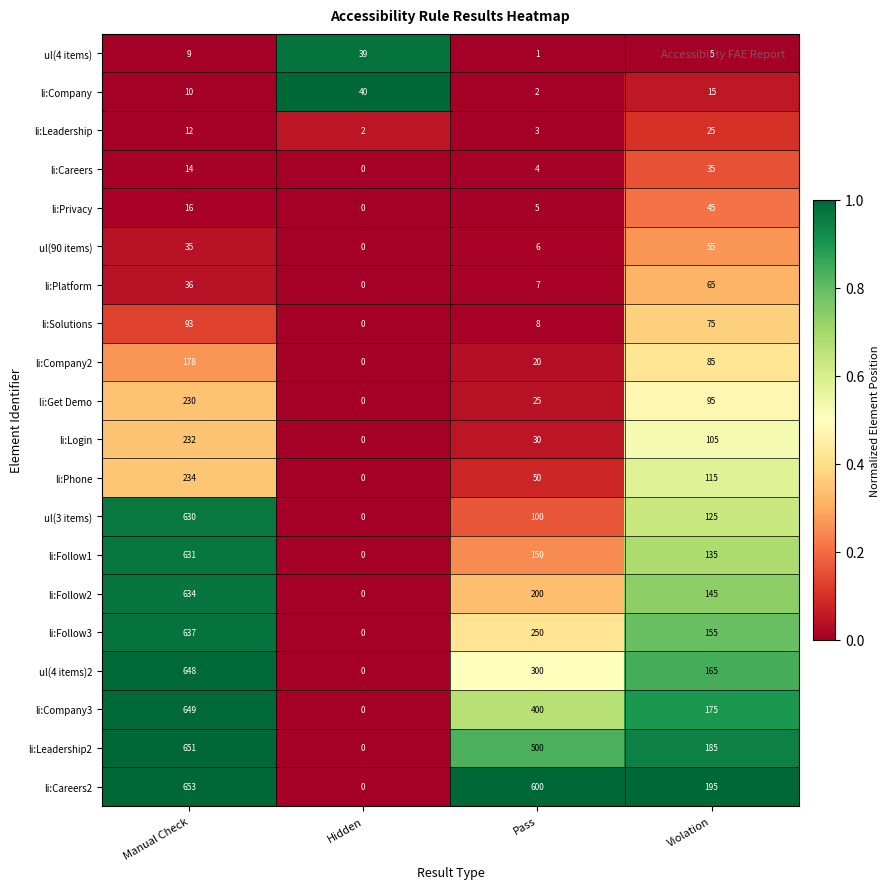

Which series has the largest range (max minus min)?

li:Careers2